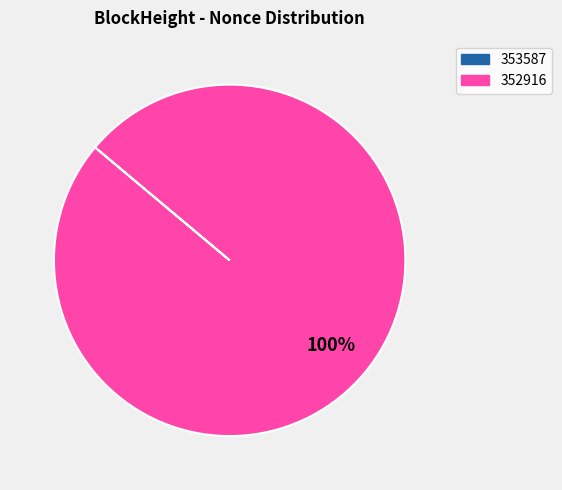

Is there a majority slice in this chart?

Yes